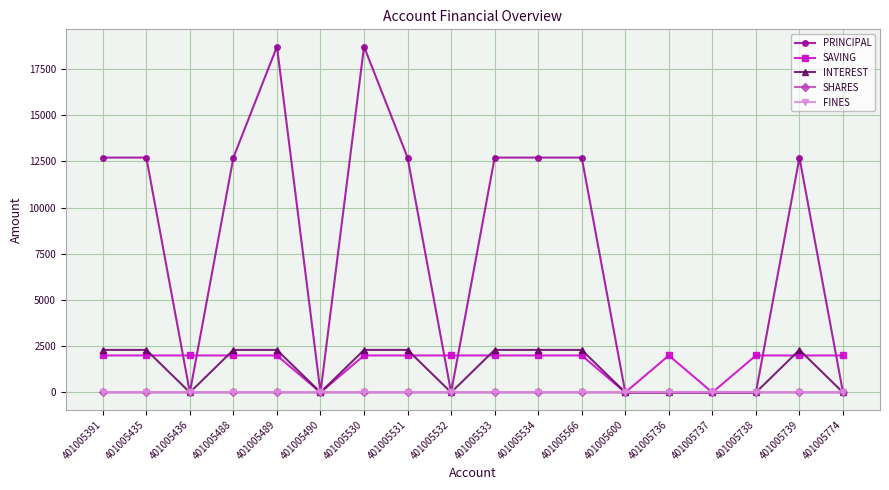

The value of SAVING at 401005488 is 2000. True or false?

True